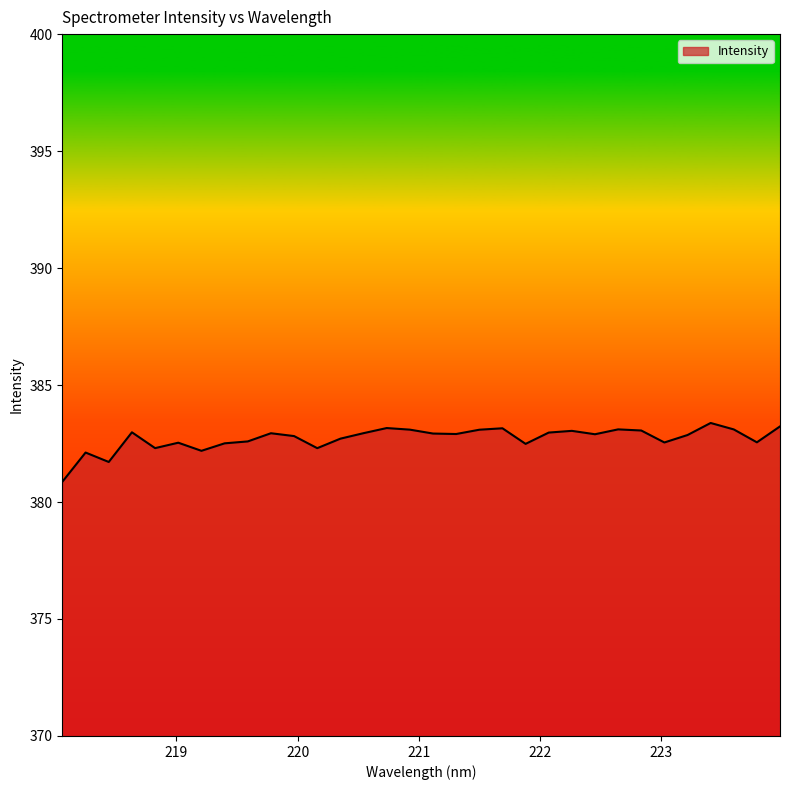

What is the minimum value shown in the chart?

380.9